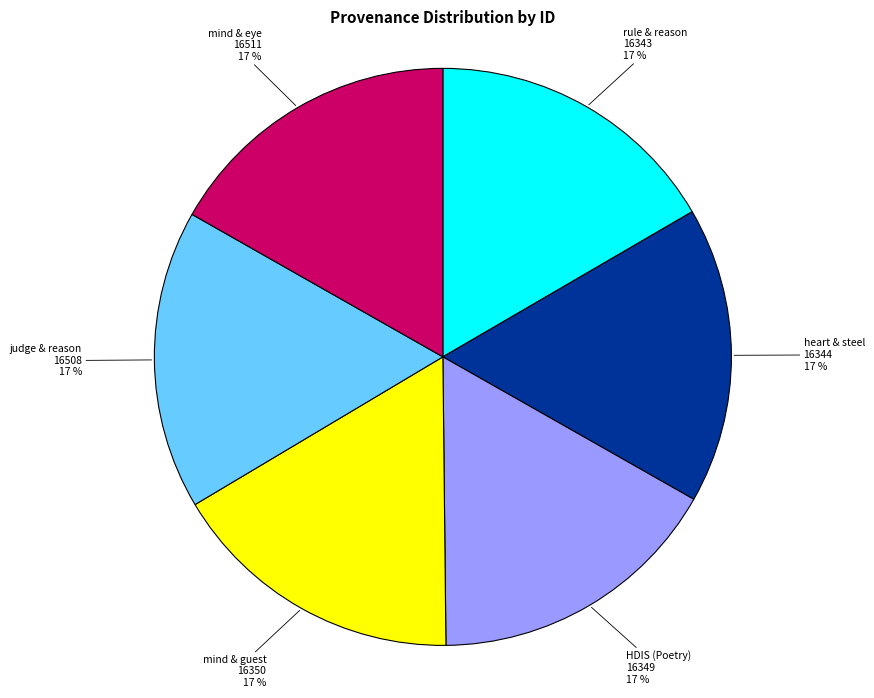

Approximately how many times larger is the value at judge & reason 16508 compared to rule & reason 16343?

1.0